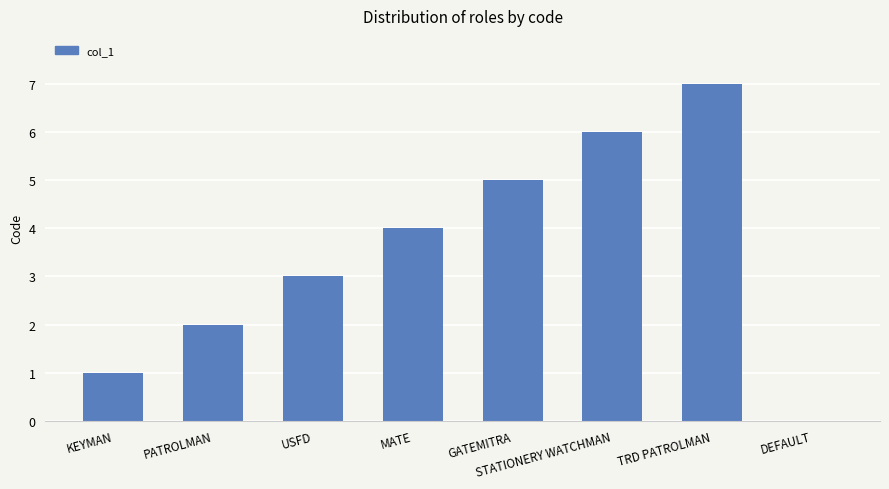

What is the sum of the values at PATROLMAN and KEYMAN?

3